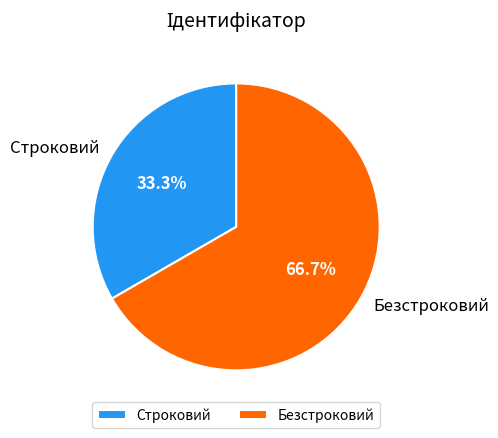

Approximately how many times larger is the value at Безстроковий compared to Строковий?

2.0